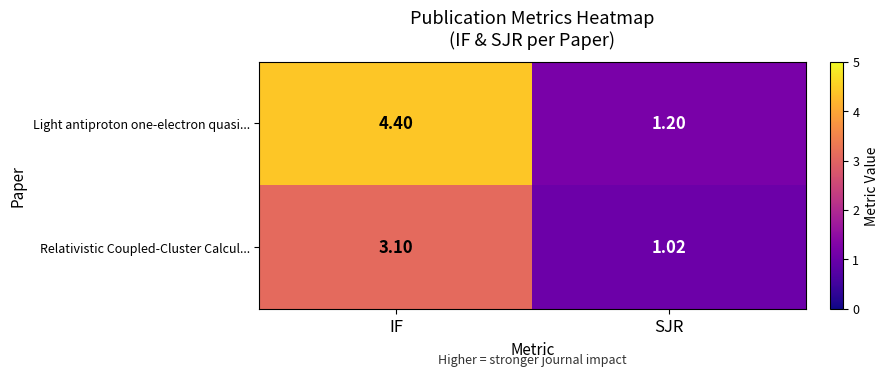

At which label does Relativistic Coupled-Cluster Calcul... reach its peak?

IF